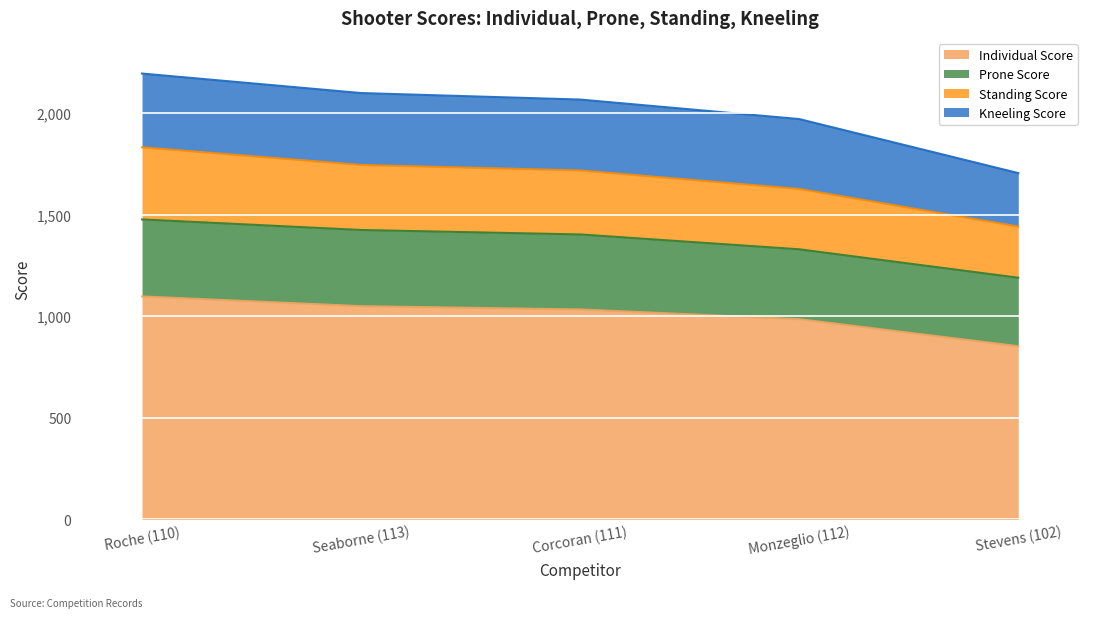

What is the approximate value of Individual Score at Corcoran (111), to the nearest 5?

1035